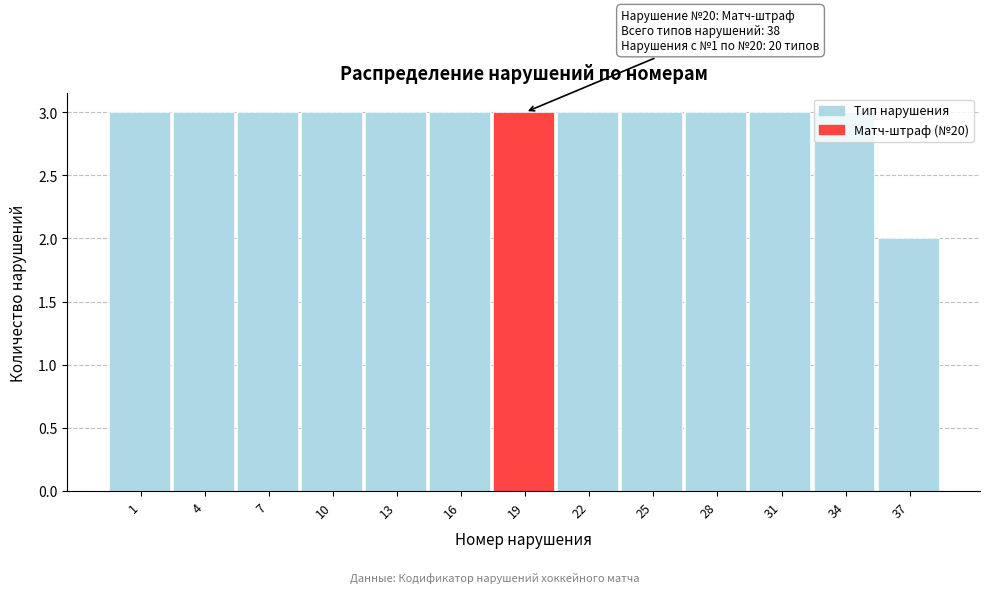

What is the greatest value displayed?

3